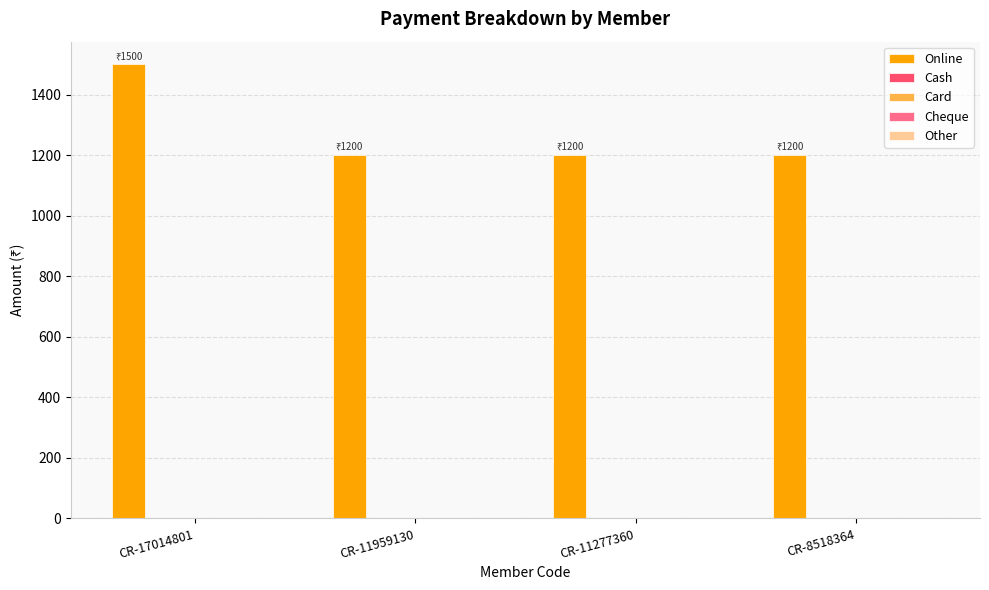

Reading left to right, list all the values displayed in this chart.

1500	1200	1200	1200